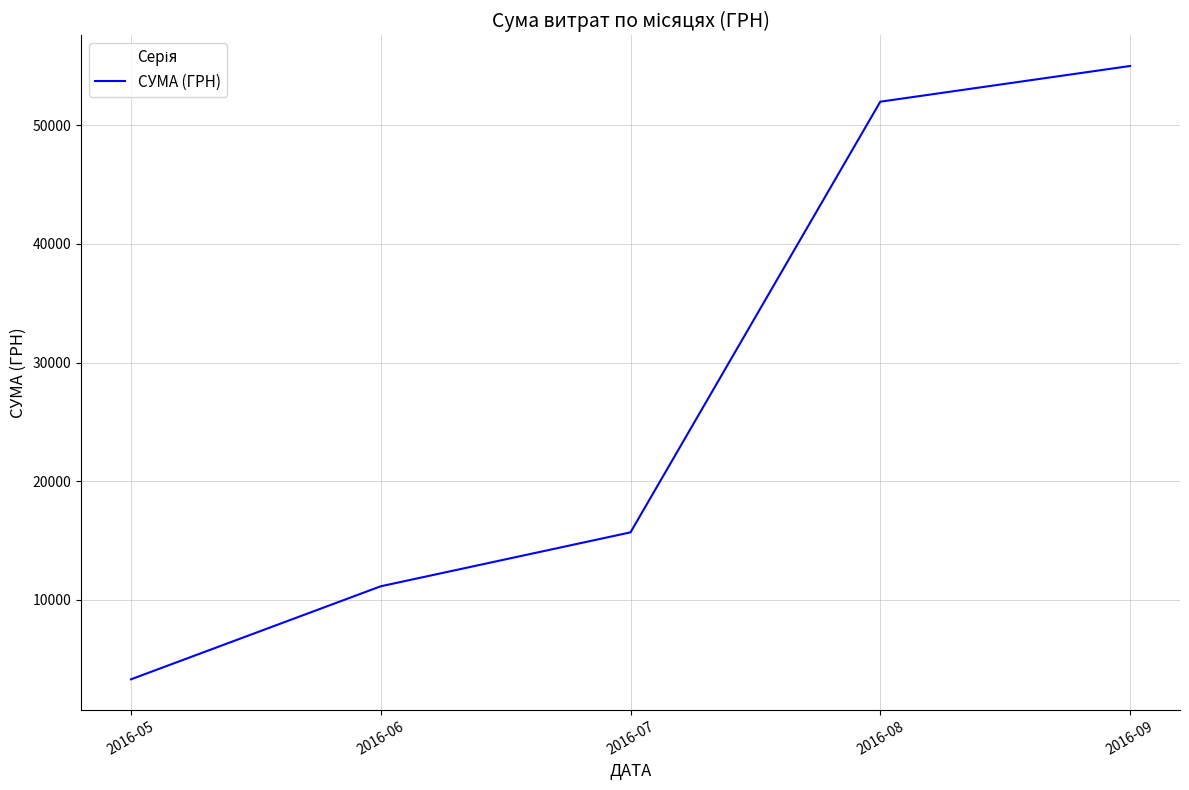

At which category does the chart reach its minimum across all series?

2016-05